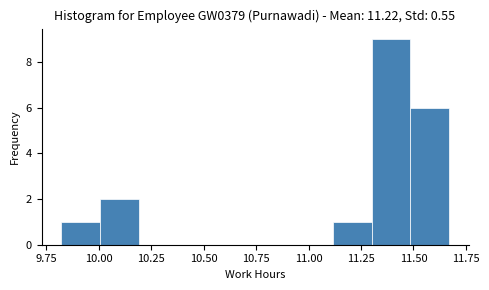

Around what value on the x-axis is the tallest bar? Give the approximate position of its centre, as read against the axis.

11.40